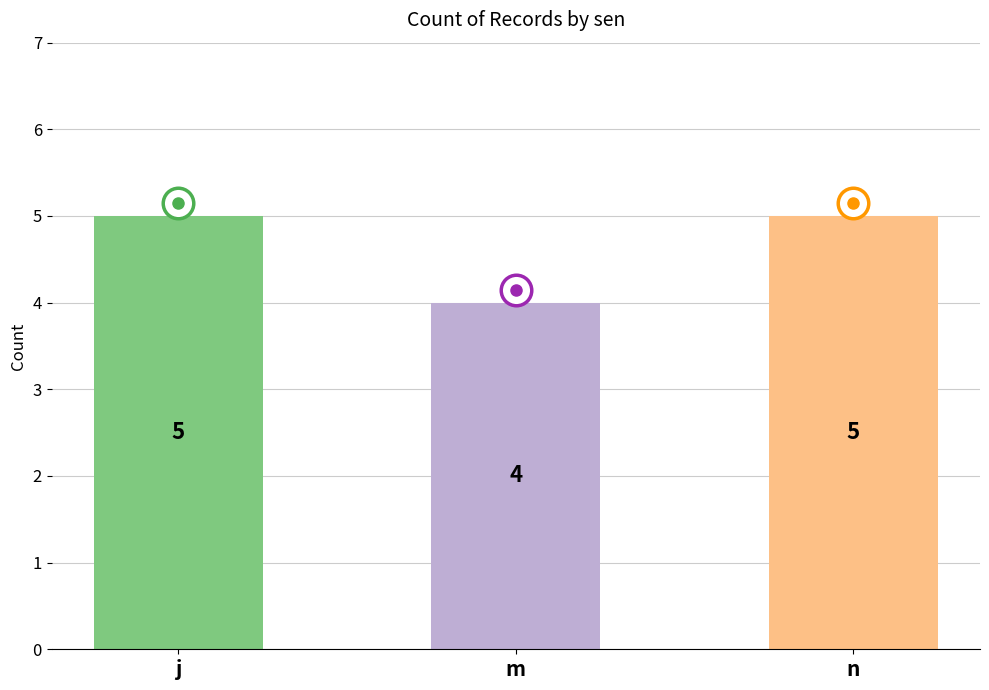

What is the label of the 3rd bar from the left?

n